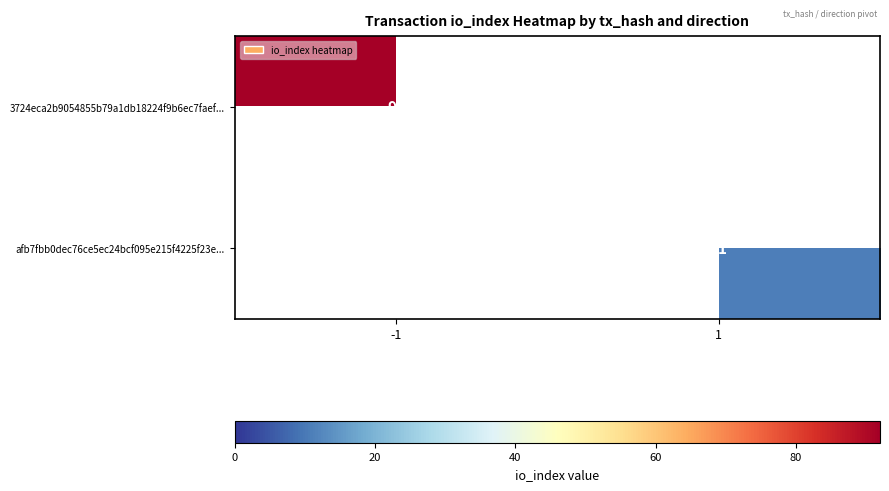

What is the lowest value of the 3724eca2b9054855b79a1db18224f9b6ec7faef... series?

92.0